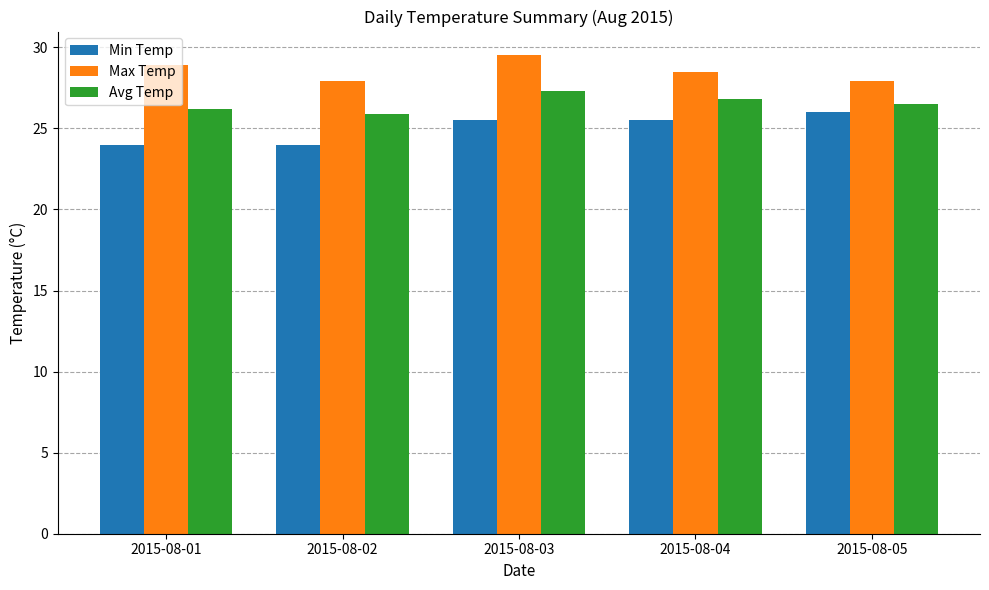

What is the highest value of the Avg Temp series?

27.3